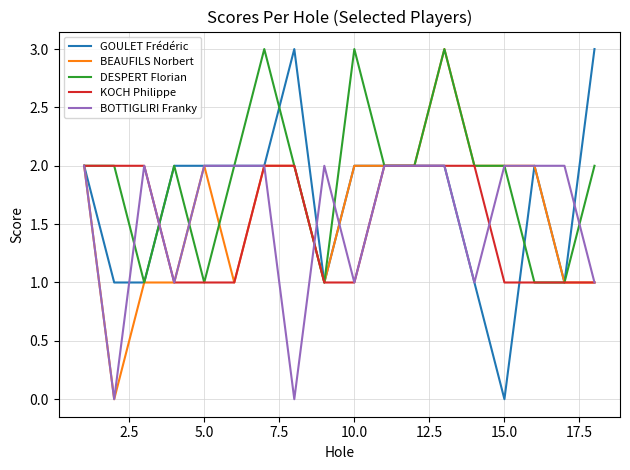

What is the maximum value shown in the chart?

3